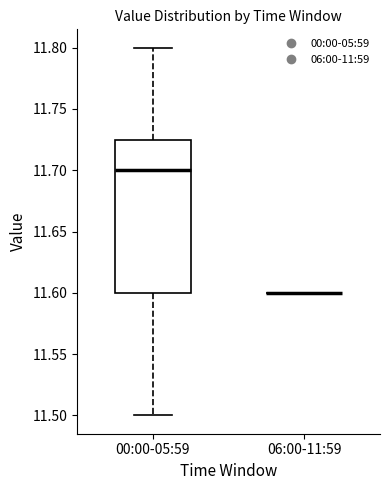

Comparing the boxes themselves (not the whiskers), which one is the tallest?

00:00-05:59